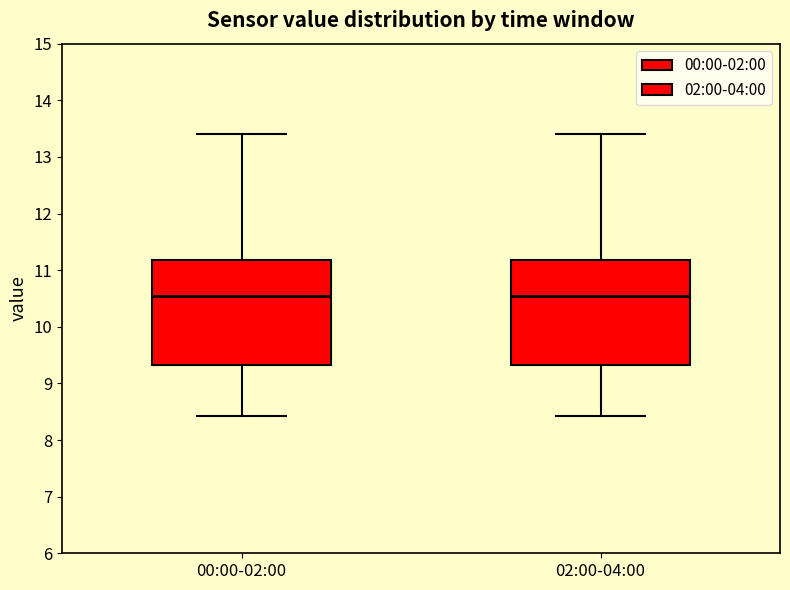

Where is the lower edge of the box for 02:00-04:00 on the y-axis? The values are not printed on the chart, so give them approximately, as read against the axis.

9.3